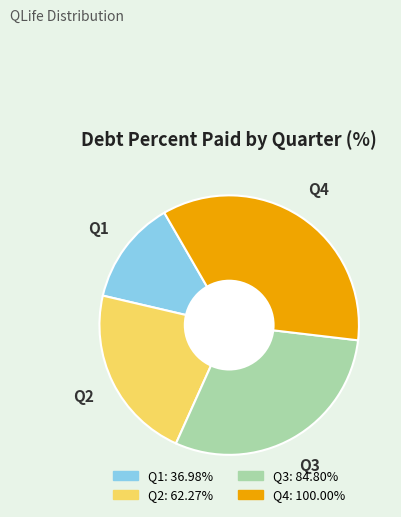

Is there a majority slice in this chart?

No